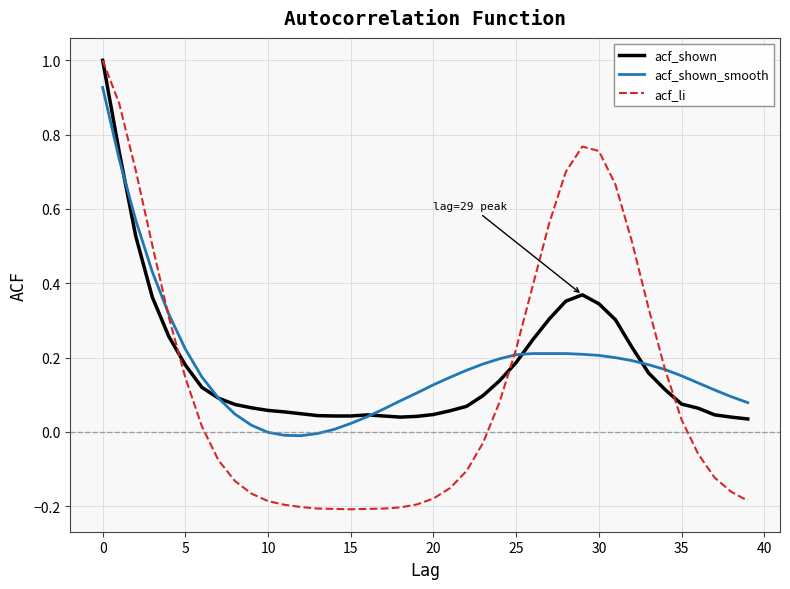

What is the maximum value shown in the chart?

1.0